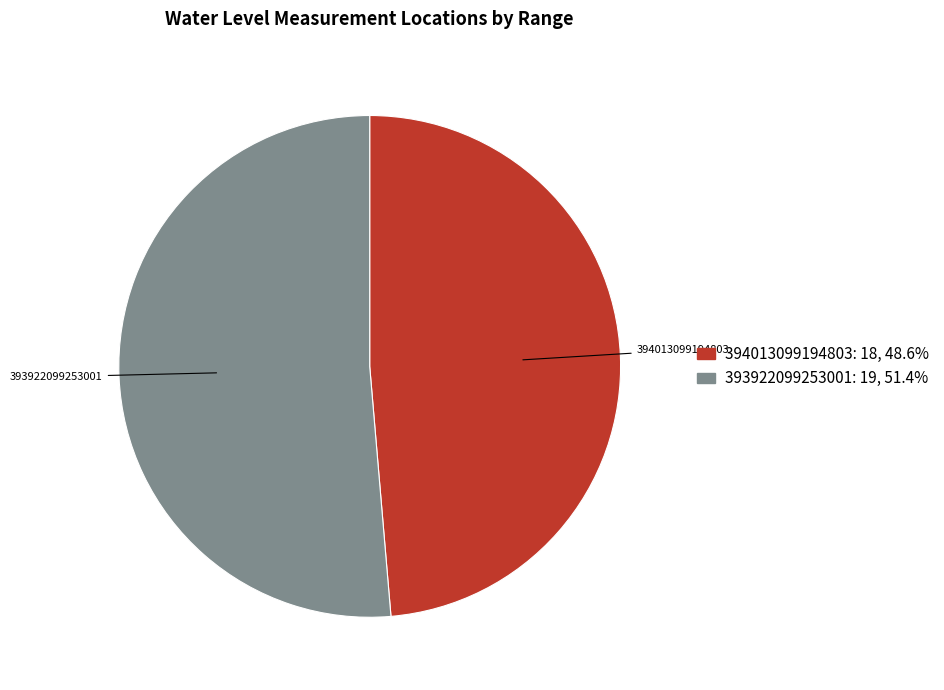

Is it true that 393922099253001 is 61% of the pie?

False